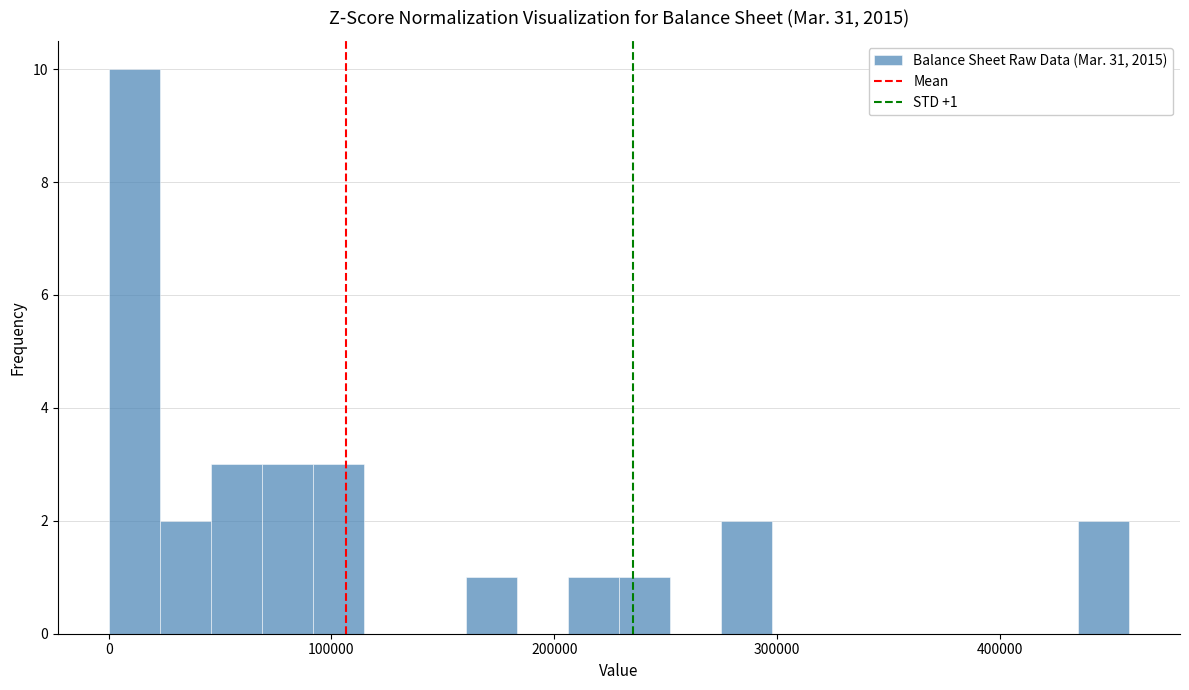

Around what value on the x-axis is the tallest bar? Give the approximate position of its centre, as read against the axis.

10000